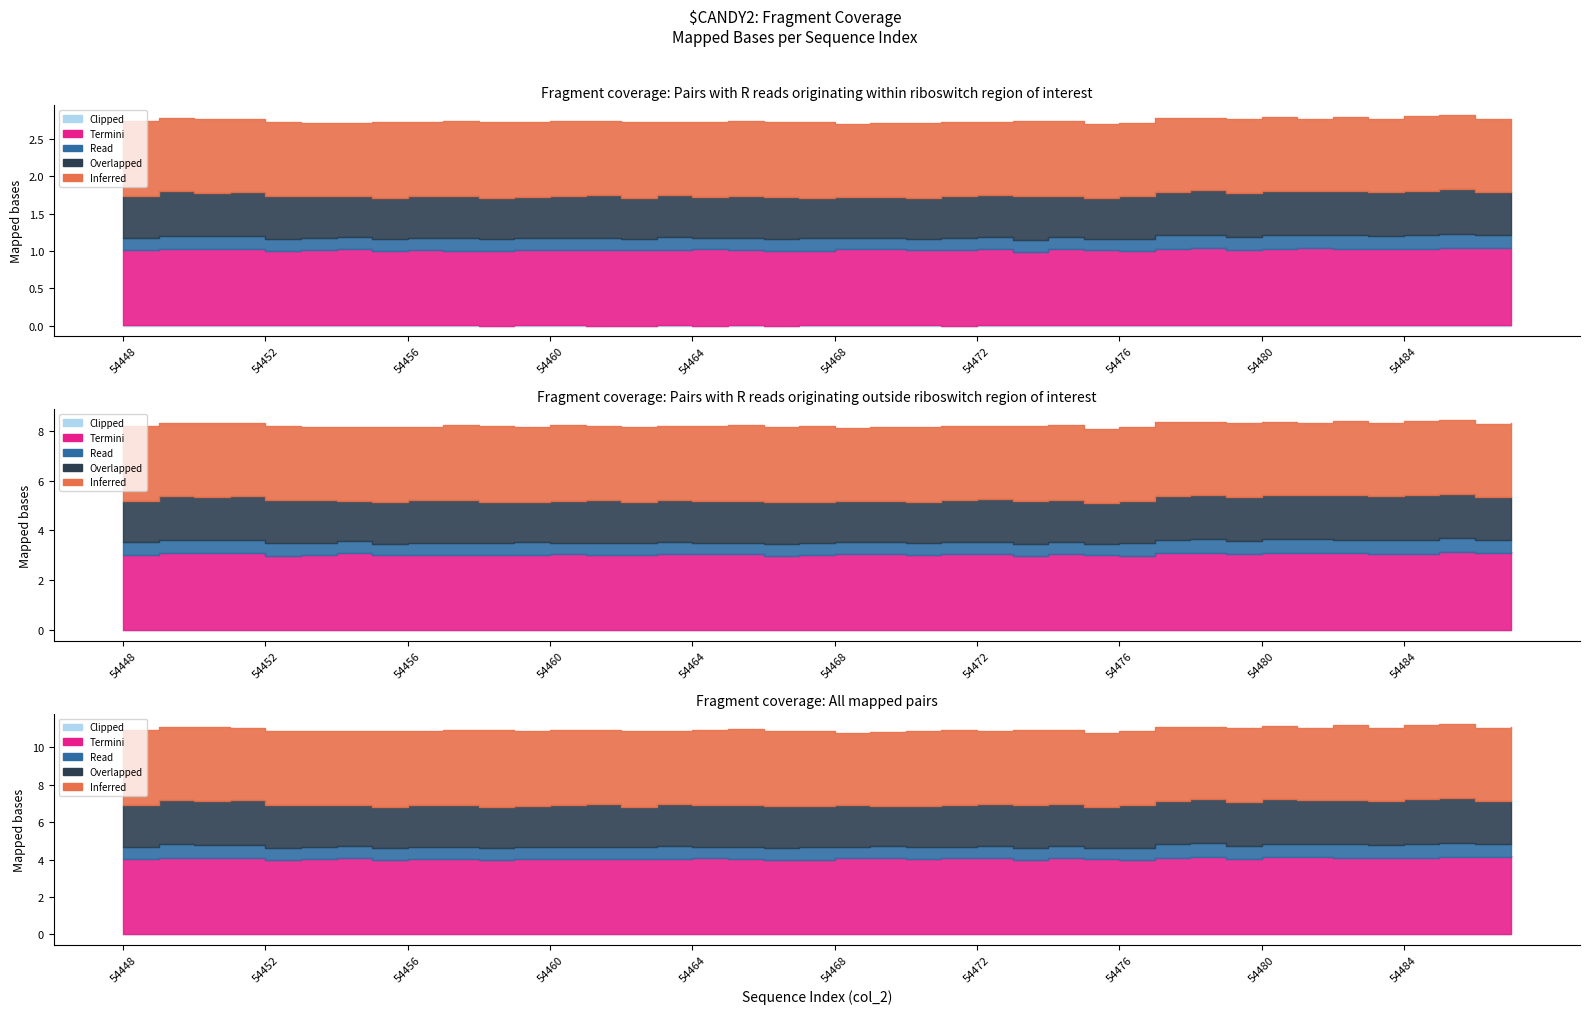

Does the chart display data point markers on the line(s)?

No